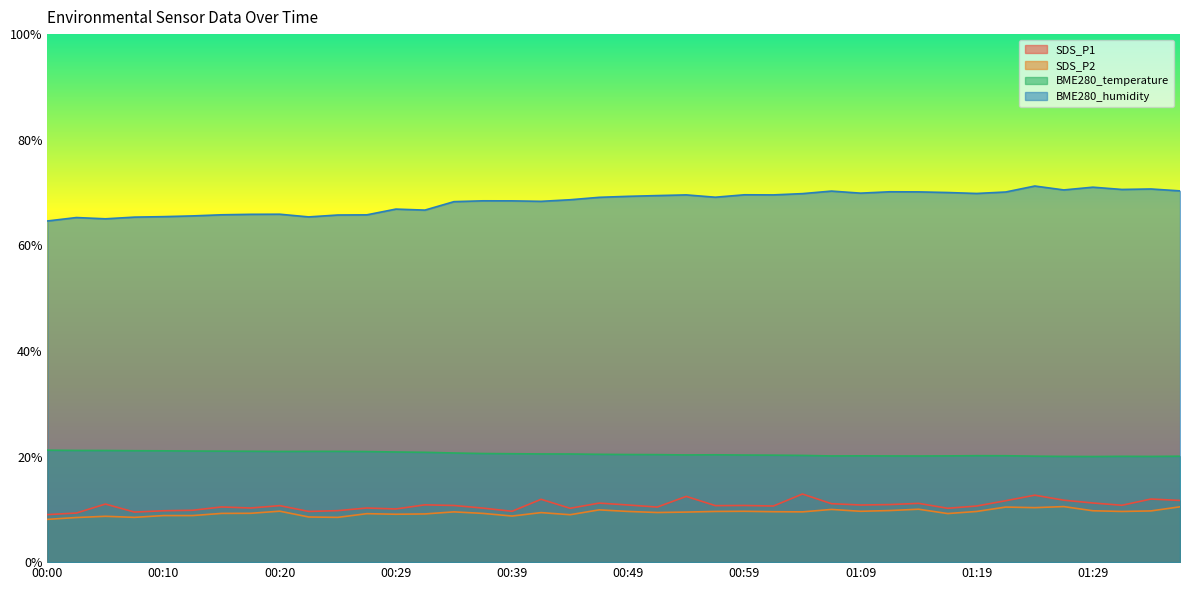

How many data points does each series have?

40